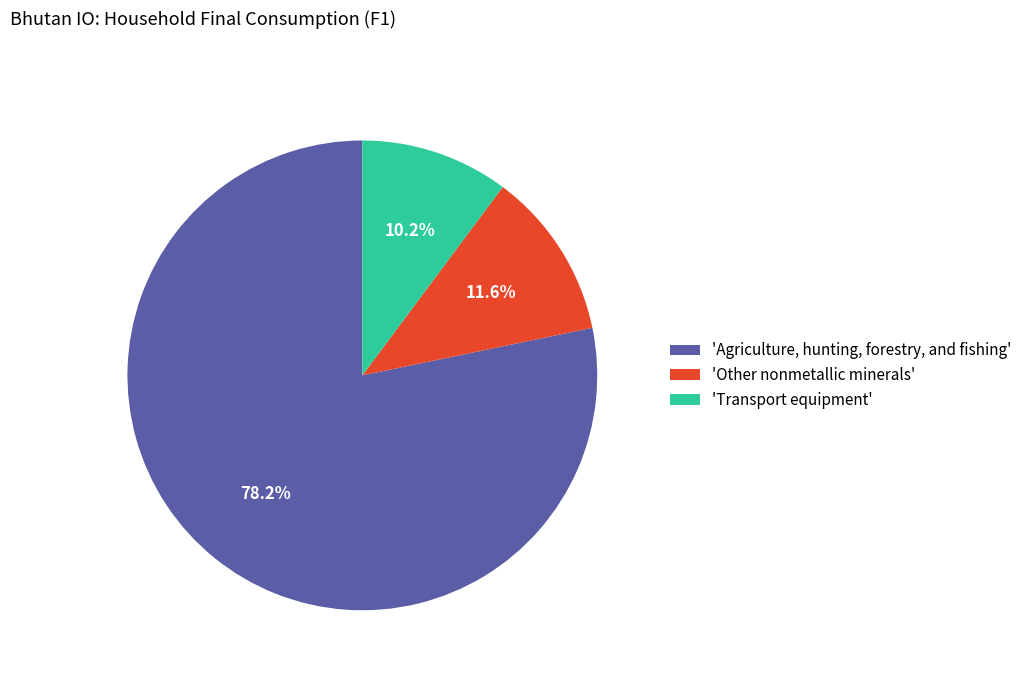

Between 'Transport equipment' and 'Agriculture, hunting, forestry, and fishing', which is larger?

'Agriculture, hunting, forestry, and fishing'